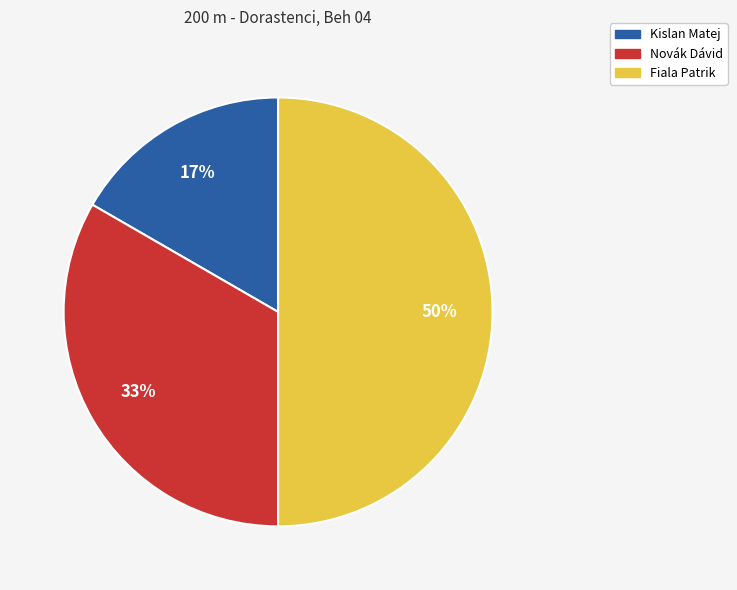

To the nearest percent, what percentage of the pie is Novák Dávid?

33%